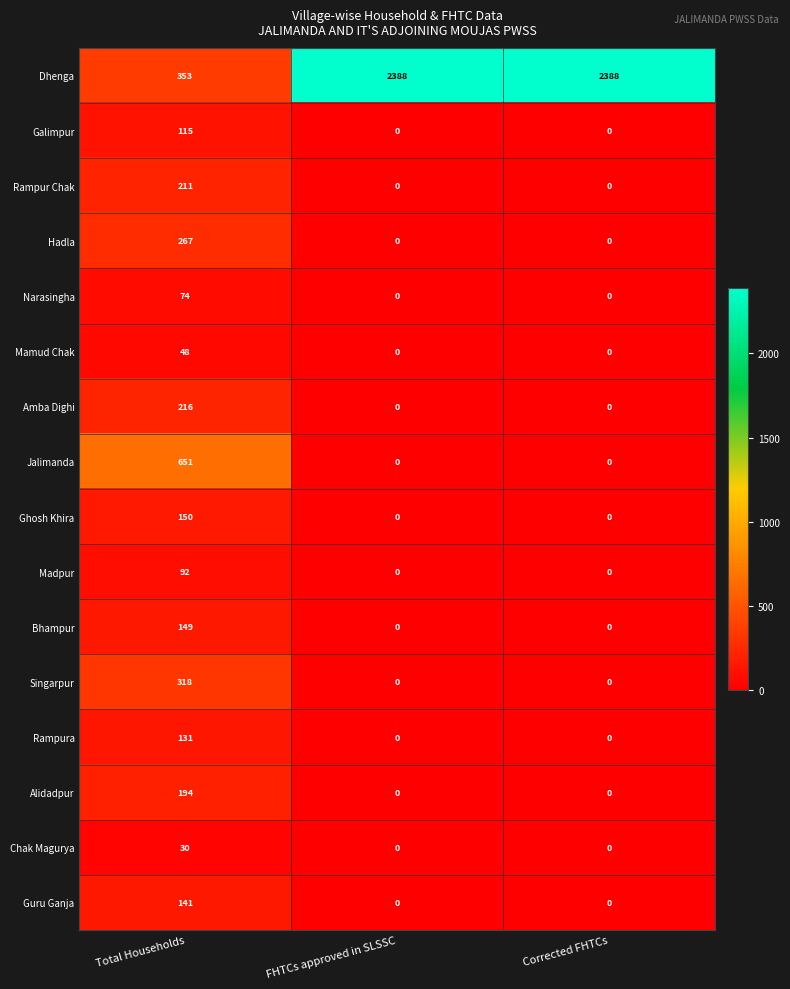

Rank the series at Total Households from lowest to highest value.

Chak Magurya, Mamud Chak, Narasingha, Madpur, Galimpur, Rampura, Guru Ganja, Bhampur, Ghosh Khira, Alidadpur, Rampur Chak, Amba Dighi, Hadla, Singarpur, Dhenga, Jalimanda